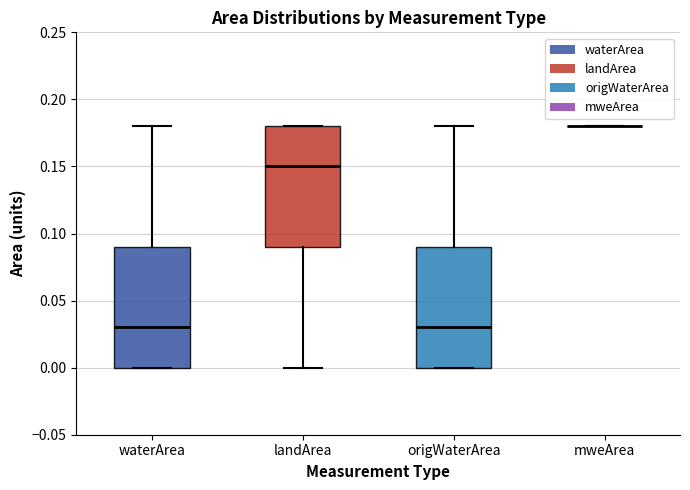

Reading left to right, transcribe this box plot: for each box, give where its median line is, the range the box spans, and where its two whiskers end, as read against the y-axis. The values are not printed on the chart, so give them approximately, as read against the axis.

waterArea: median 0.03, box 0.00 to 0.09, whiskers 0.00 to 0.18
landArea: median 0.15, box 0.09 to 0.18, whiskers 0.00 to 0.18
origWaterArea: median 0.03, box 0.00 to 0.09, whiskers 0.00 to 0.18
mweArea: box collapsed to a line at 0.18, whiskers 0.18 to 0.18